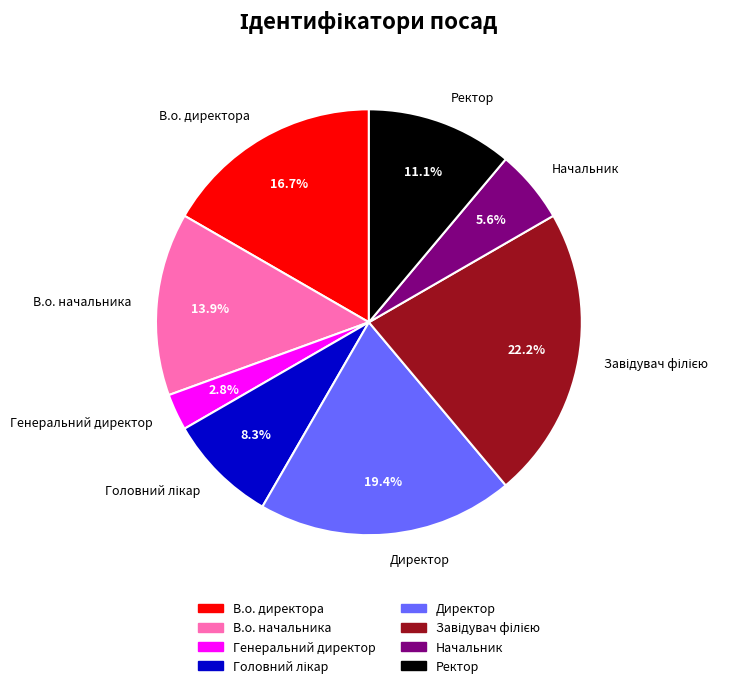

What portion of the pie excludes Ректор?

88.9%